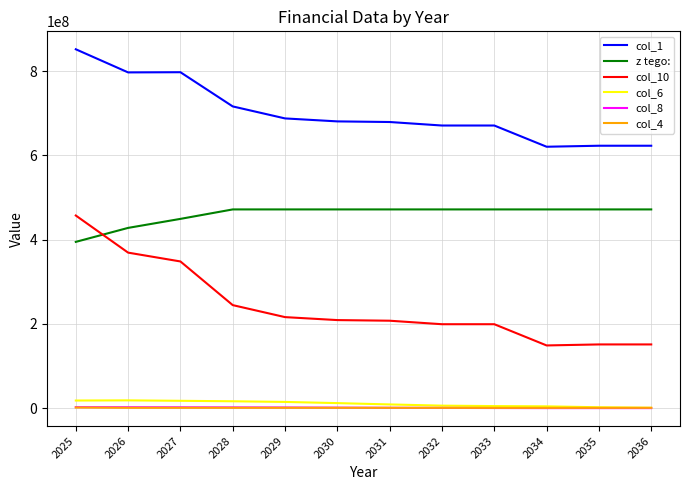

Which series has the largest range (max minus min)?

col_10